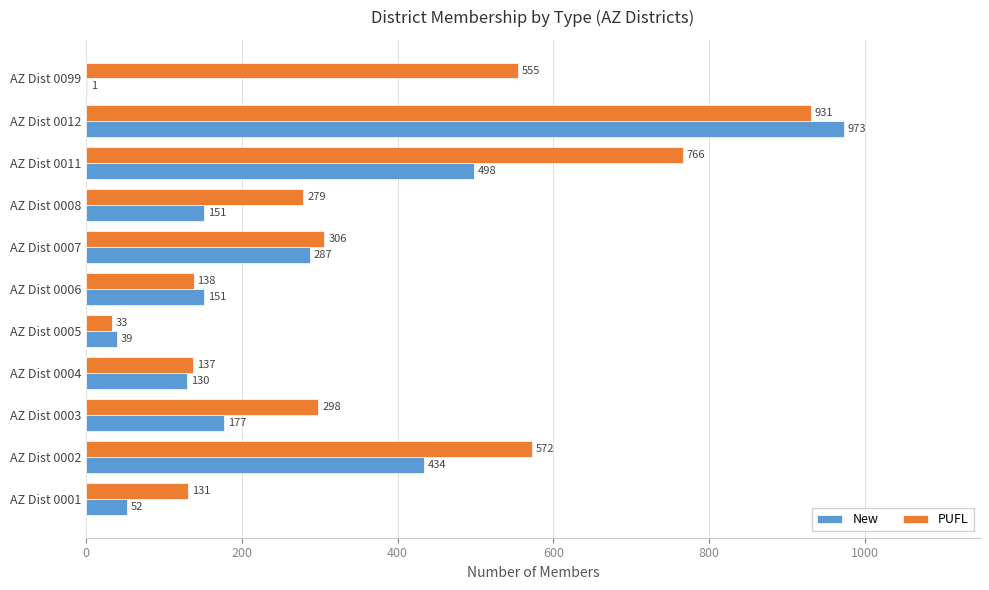

Is it true that PUFL equals 1411 at AZ Dist 0012?

False